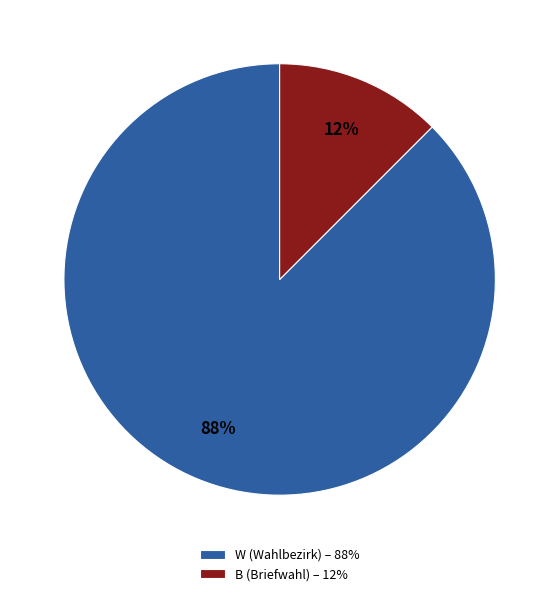

Is there a majority slice in this chart?

Yes